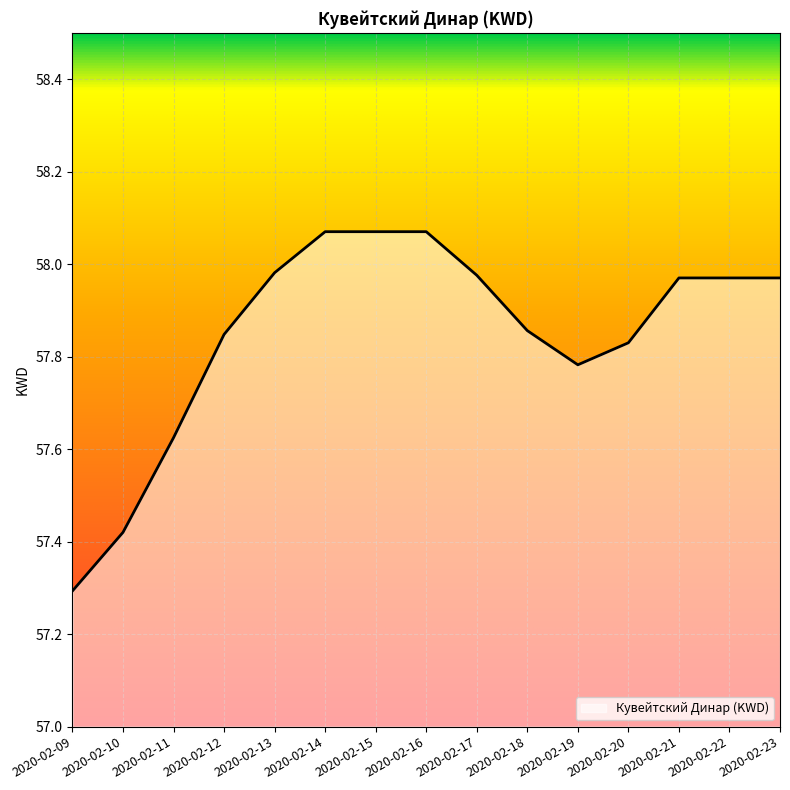

What is the ratio of the value at 2020-02-10 to the value at 2020-02-20?

1.0